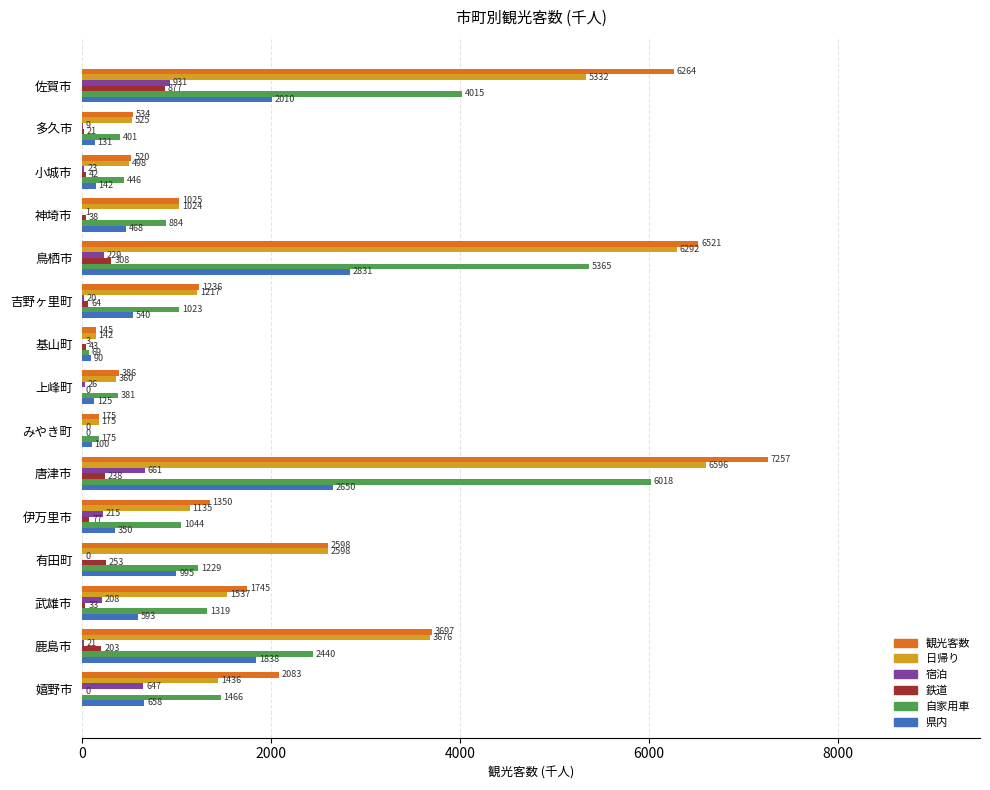

How many categories are shown in the chart?

15